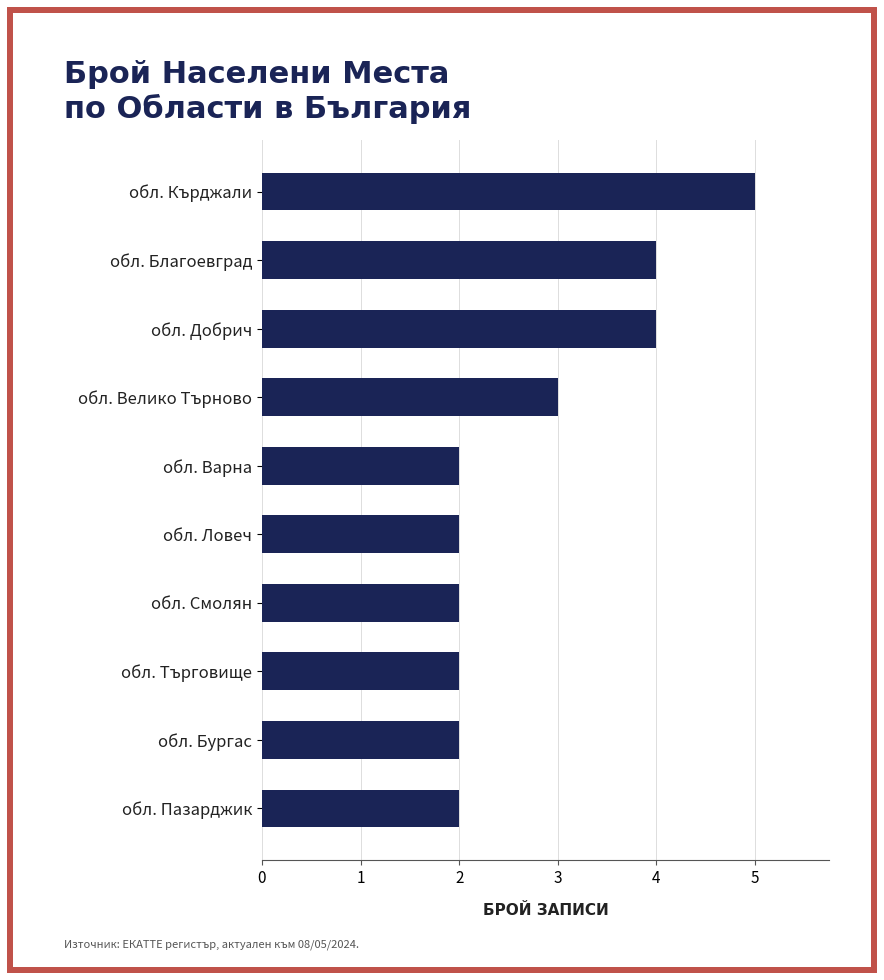

Between обл. Пазарджик and обл. Добрич, which is larger?

обл. Добрич